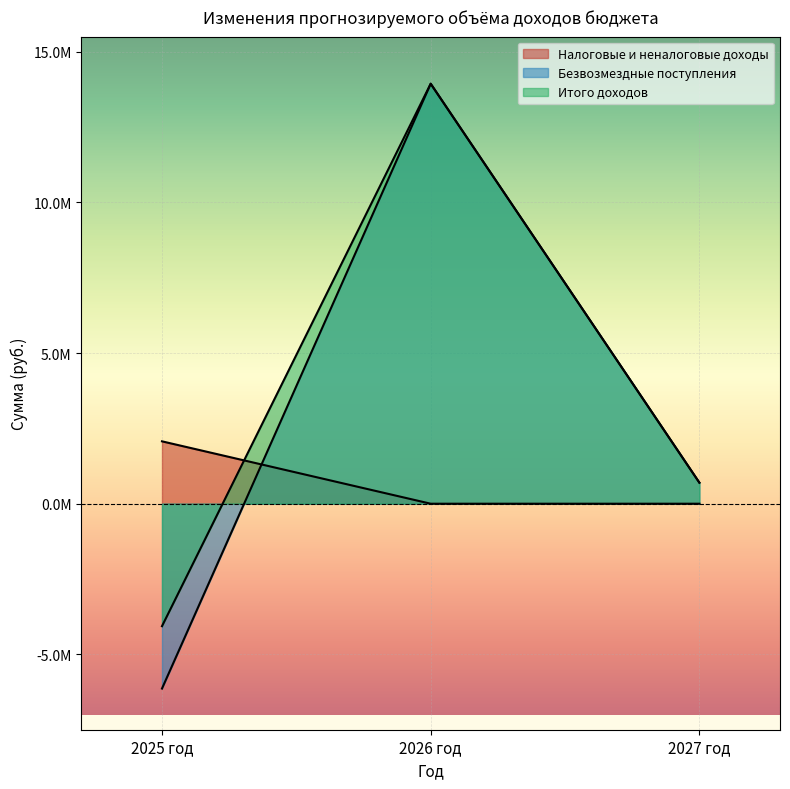

What is the label of the 1st point from the right?

2027 год